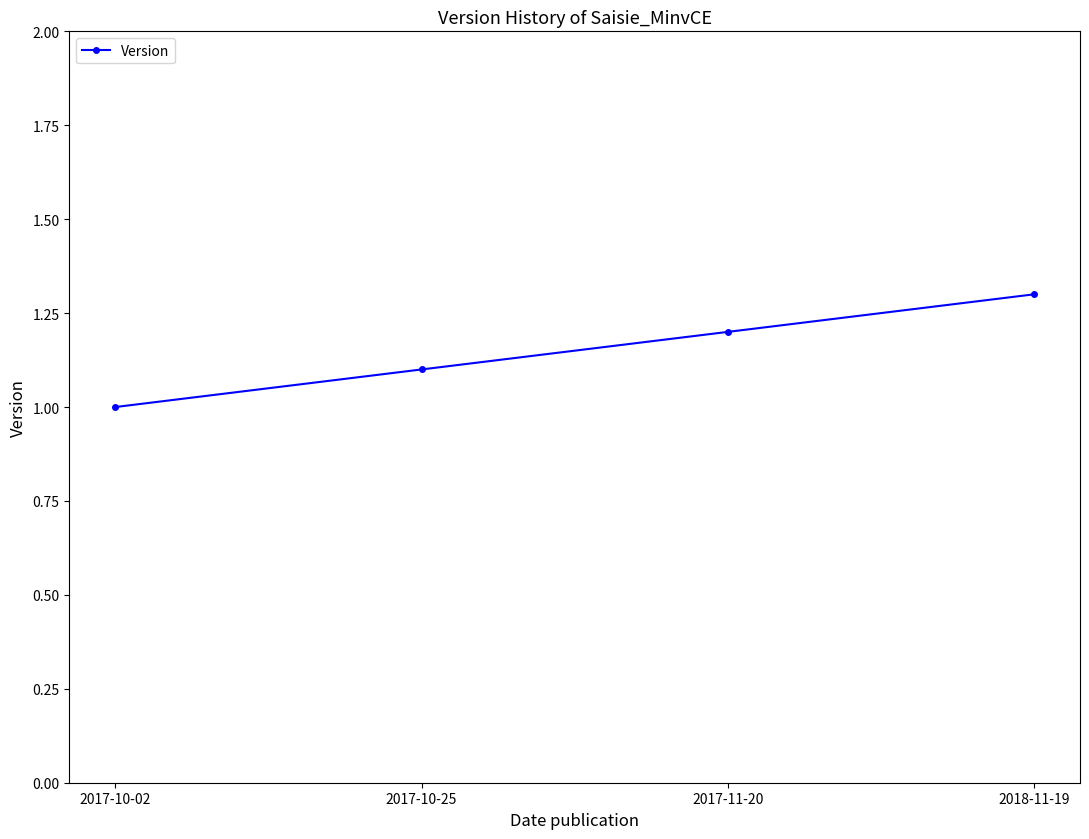

True or false: there are more than 1 points higher than both neighbors.

False